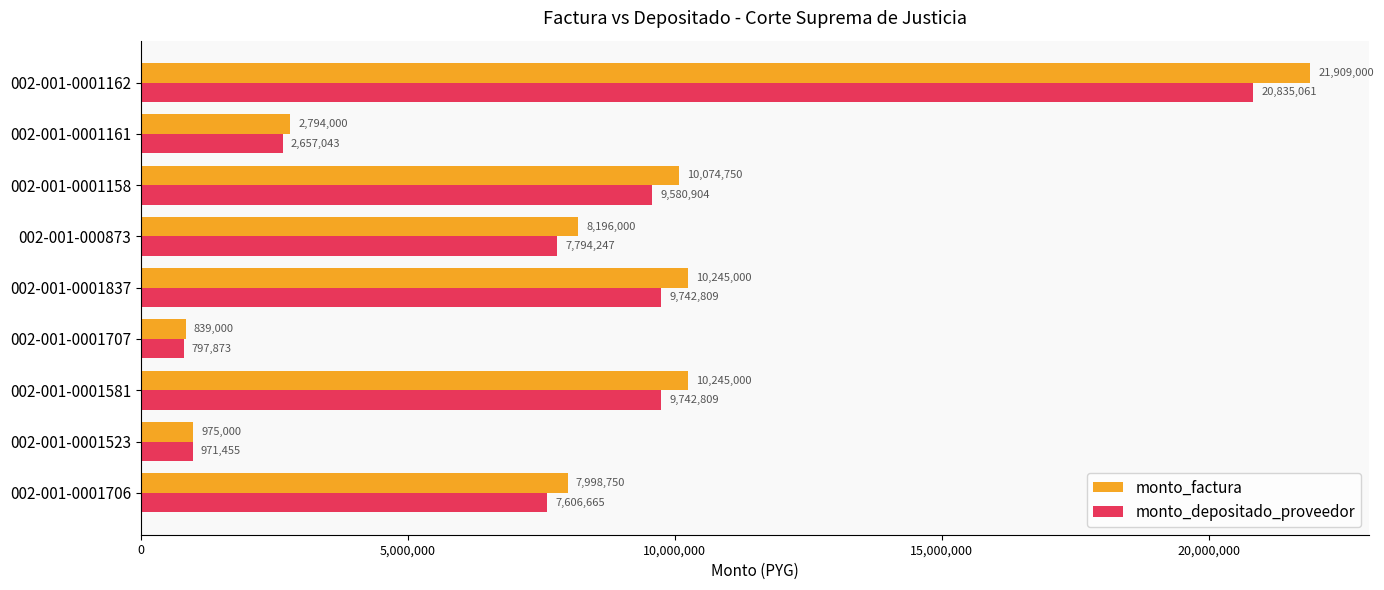

What is the approximate value of monto_factura at 002-001-0001837, to the nearest 100?

10245000